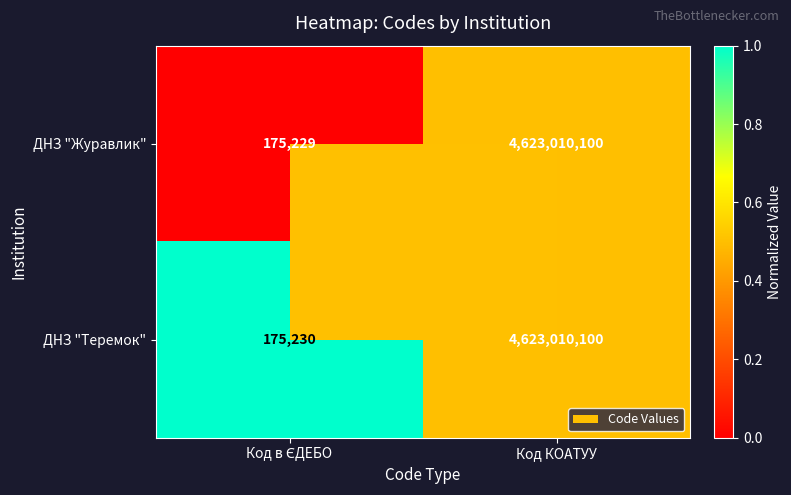

What is the sum of all ДНЗ "Журавлик" values?

4623185329